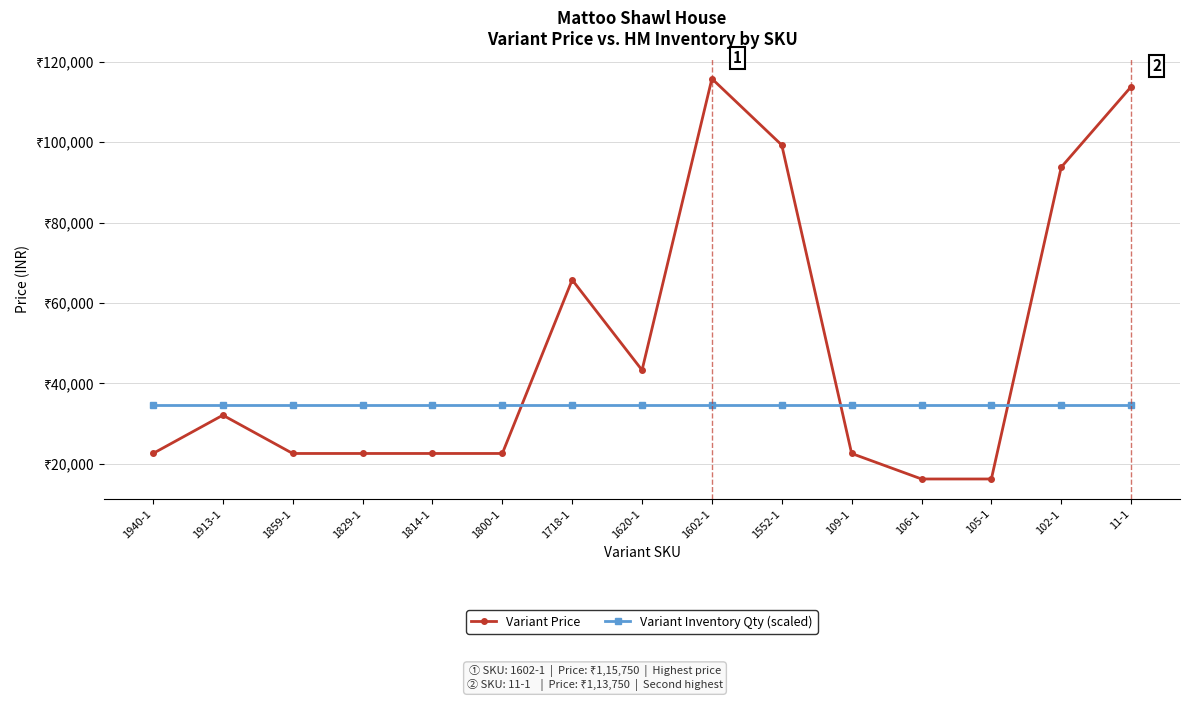

The value of Variant Inventory Qty (scaled) at 11-1 is 34725. True or false?

True